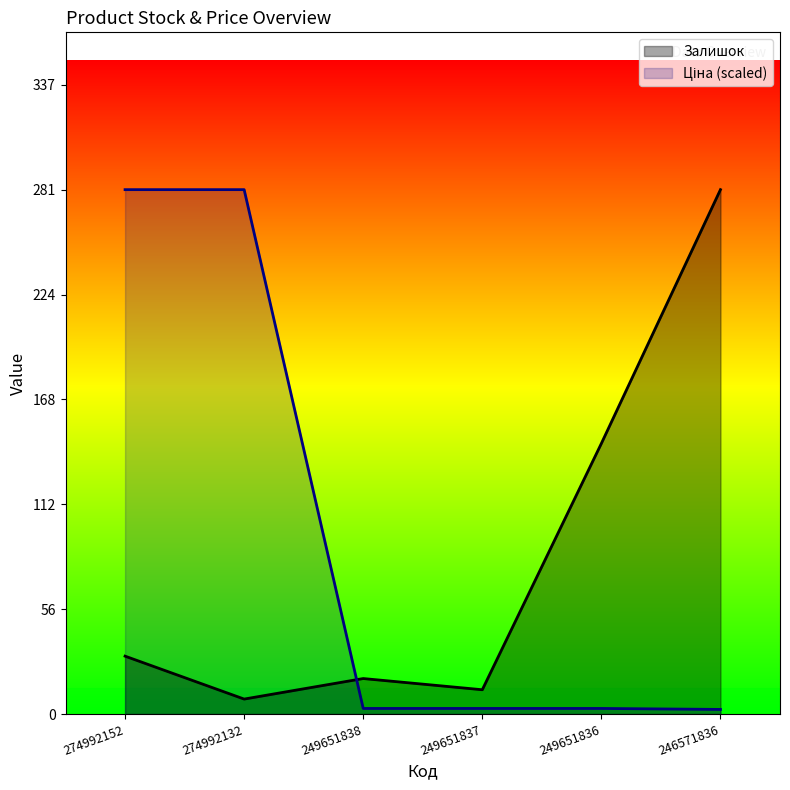

Between 274992152 and 246571836, which series saw the biggest shift?

Ціна